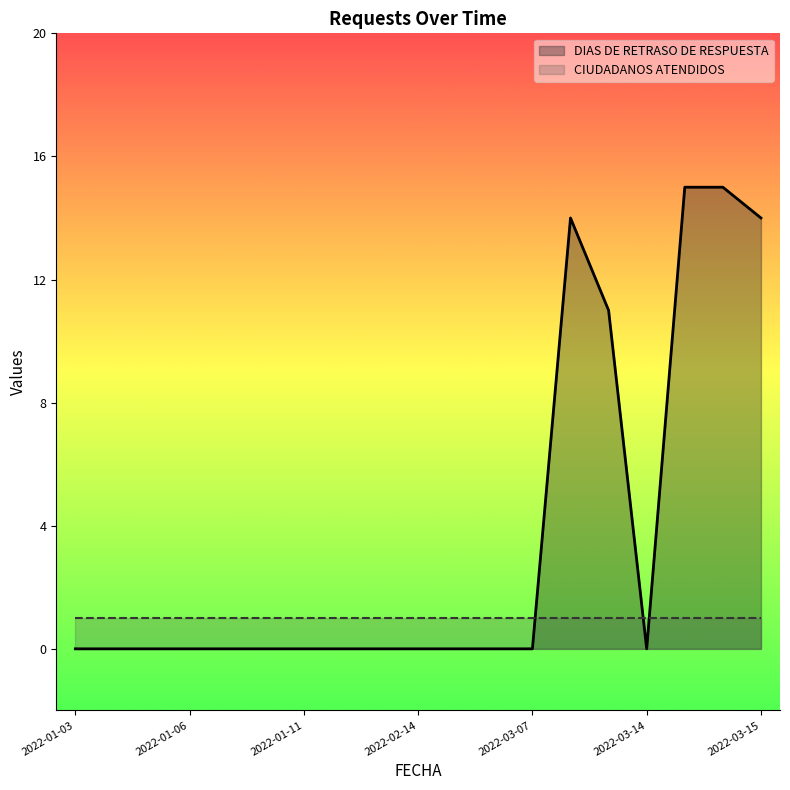

What is the label of the 19th point from the left?

2022-03-15